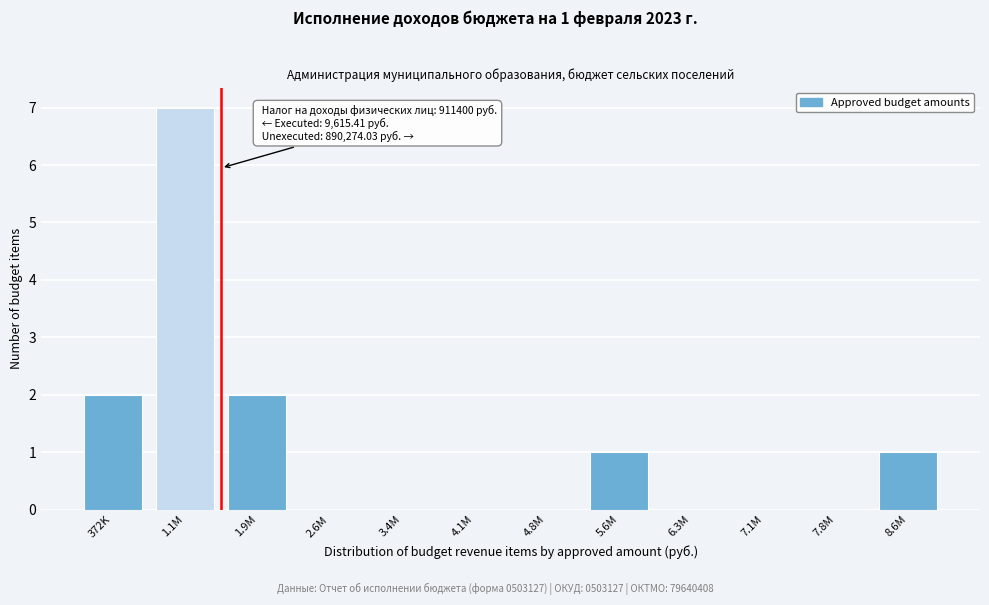

Reading left to right, what are all the values shown in this chart?

372K=2	1.1M=7	1.9M=2	2.6M=0	3.4M=0	4.1M=0	4.8M=0	5.6M=1	6.3M=0	7.1M=0	7.8M=0	8.6M=1